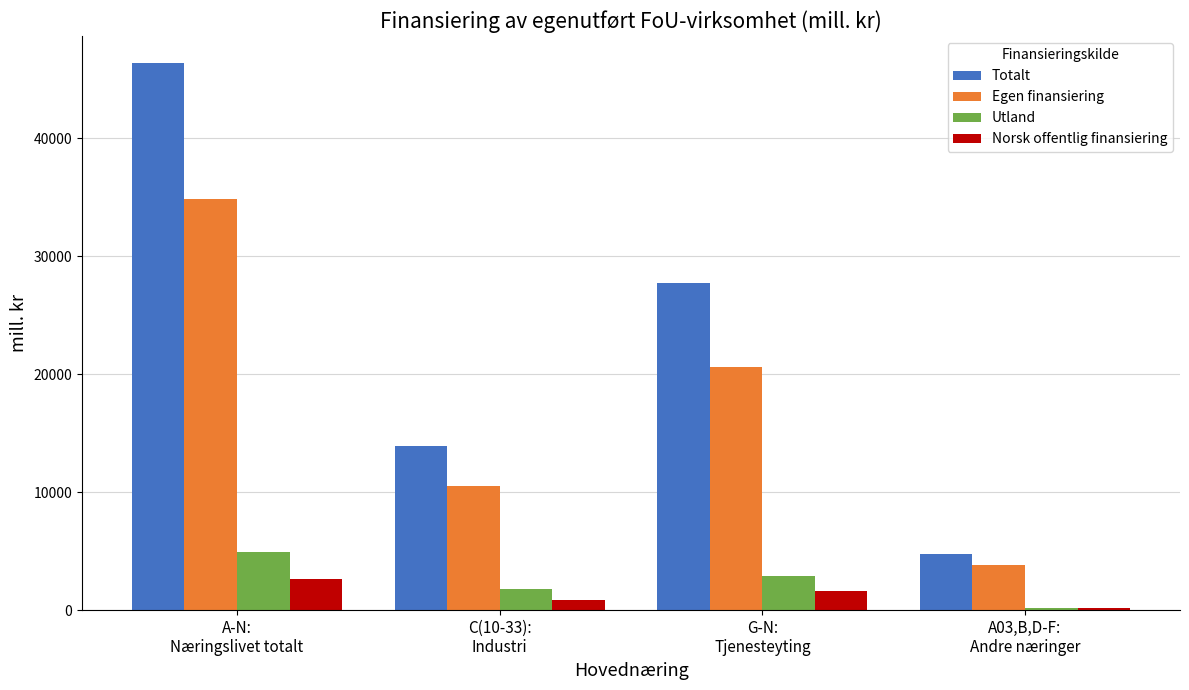

What is the highest value of the Totalt series?

46343.5